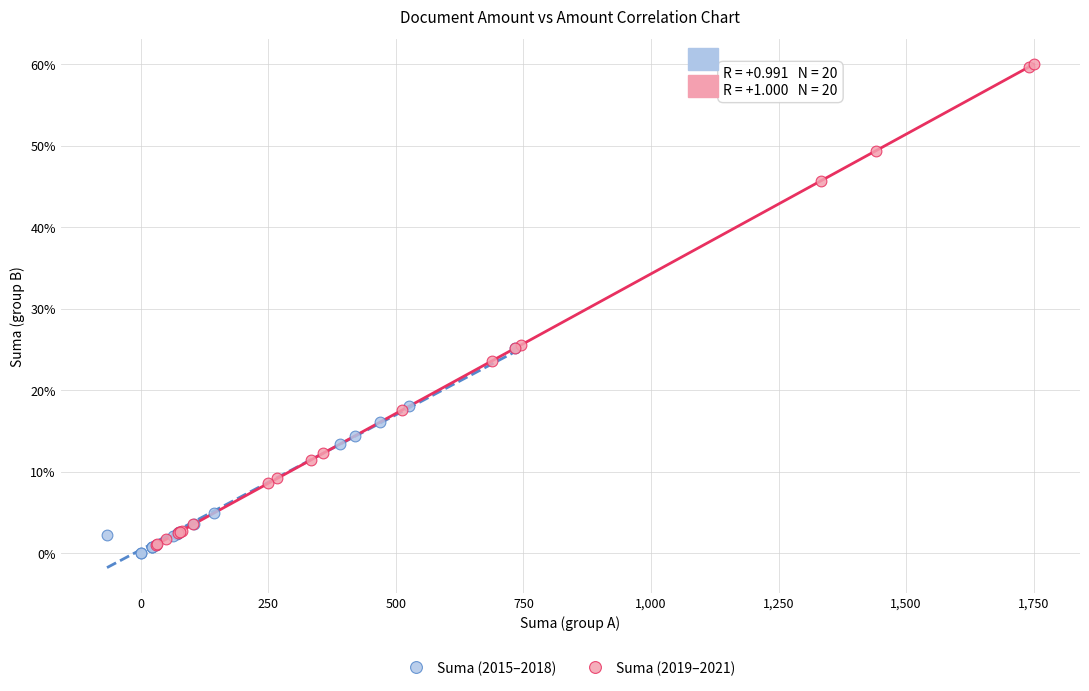

Which series reaches the minimum Y coordinate?

Suma (2015–2018)